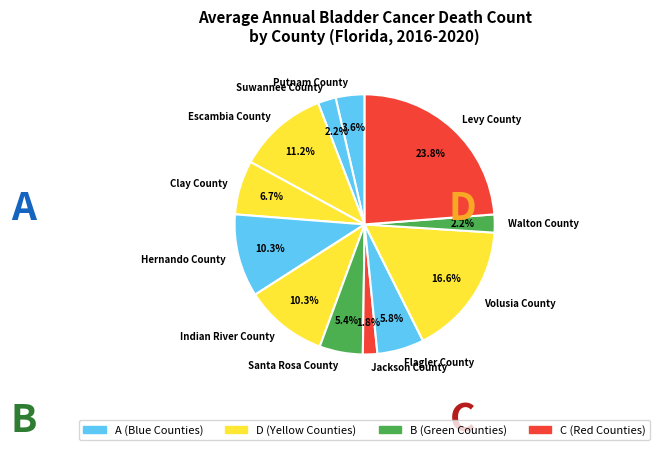

What is the ratio of the value at Indian River County to the value at Levy County?

0.4